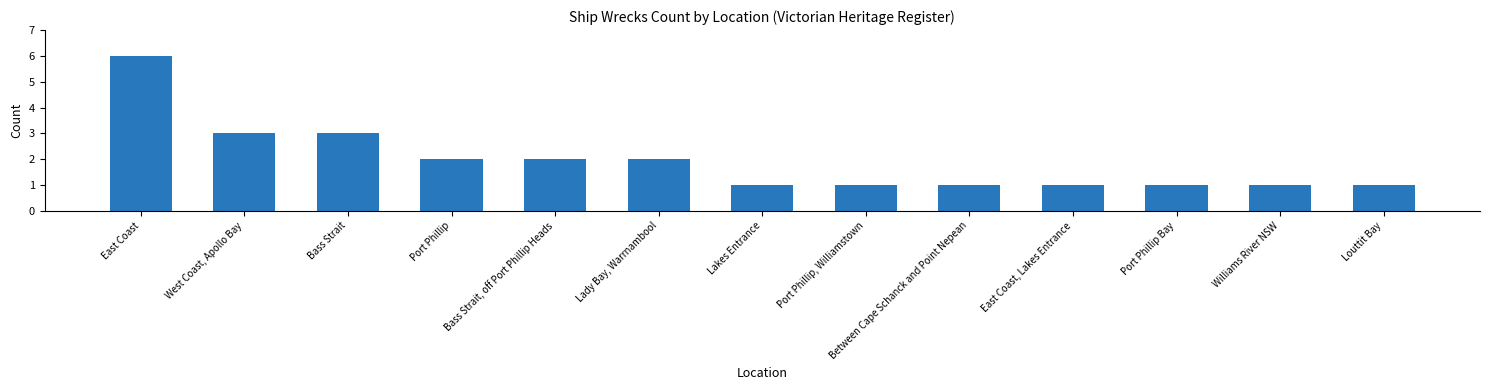

What is the sum of all values?

25